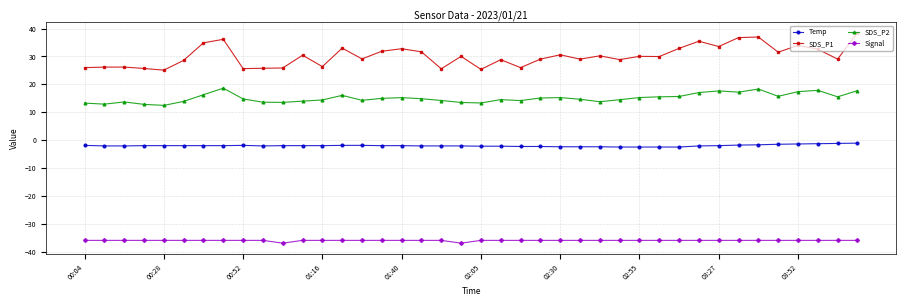

Which series has the largest range (max minus min)?

SDS_P1